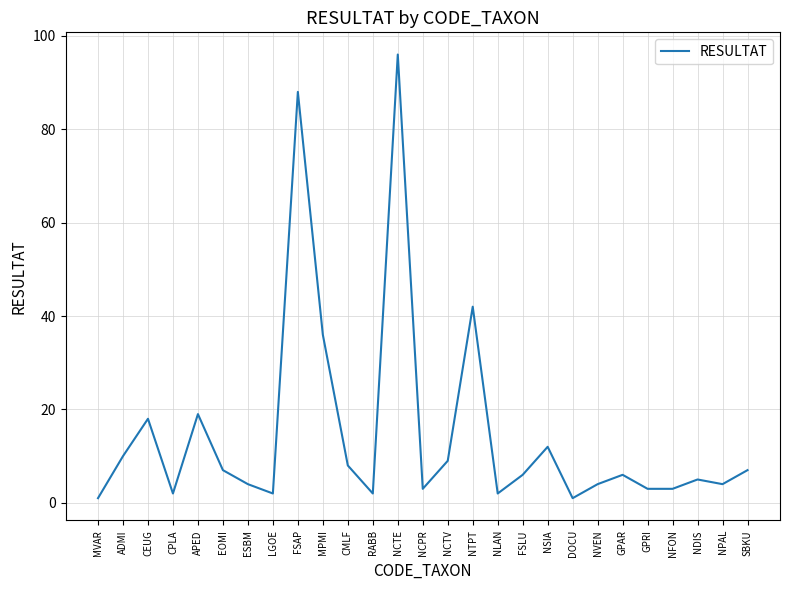

Between NCTE and LGOE, which is larger?

NCTE